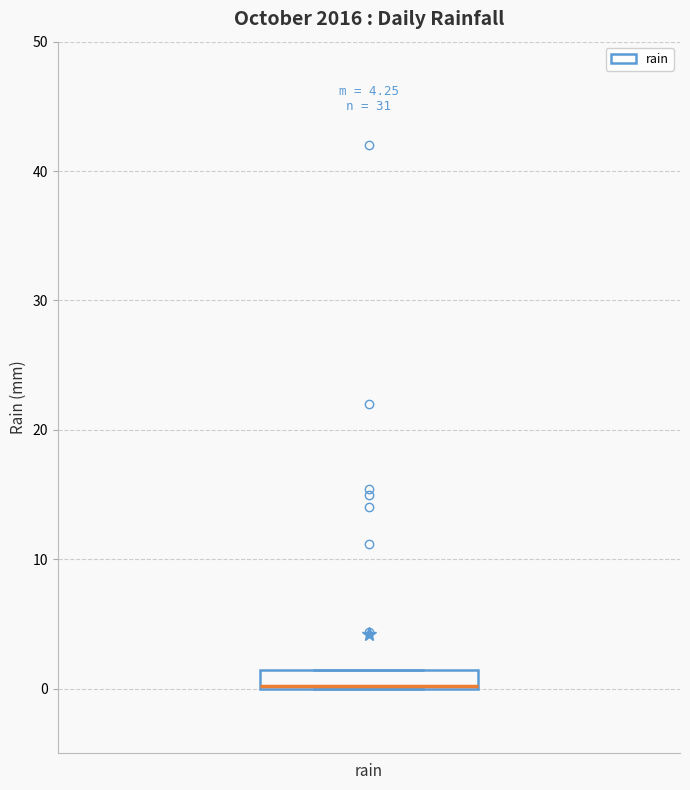

Where is the upper edge of the box for rain on the y-axis? The values are not printed on the chart, so give them approximately, as read against the axis.

1